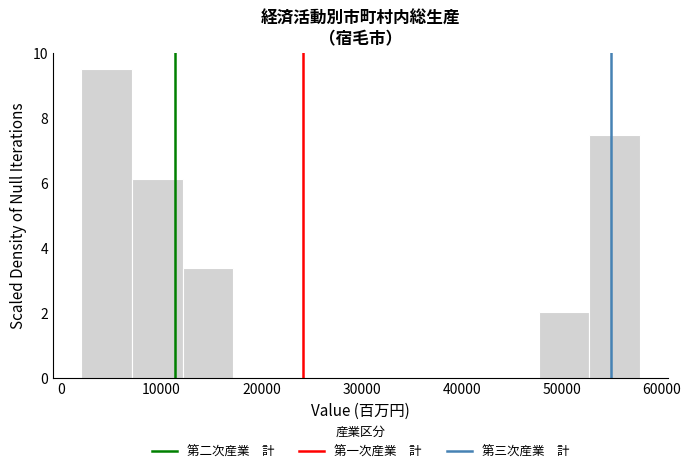

Reading left to right, transcribe this chart: for each bar, give the range it covers on the x-axis and its height. Neither the bar edges nor the heights are printed on the chart, so give them approximately, as read against the axes.

2000 to 7000: 9.6
7000 to 12000: 6.2
12000 to 17000: 3.4
17000 to 22000: 0
22000 to 27000: 0
27000 to 32000: 0
32000 to 38000: 0
38000 to 43000: 0
43000 to 48000: 0
48000 to 53000: 2.0
53000 to 58000: 7.4